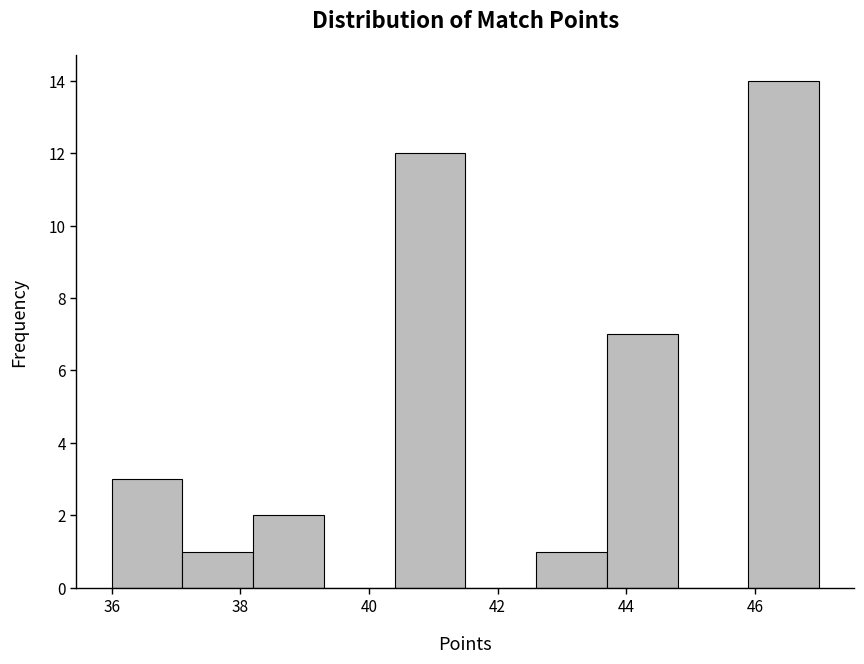

Which range on the x-axis has the tallest bar?

45.9 to 47.0